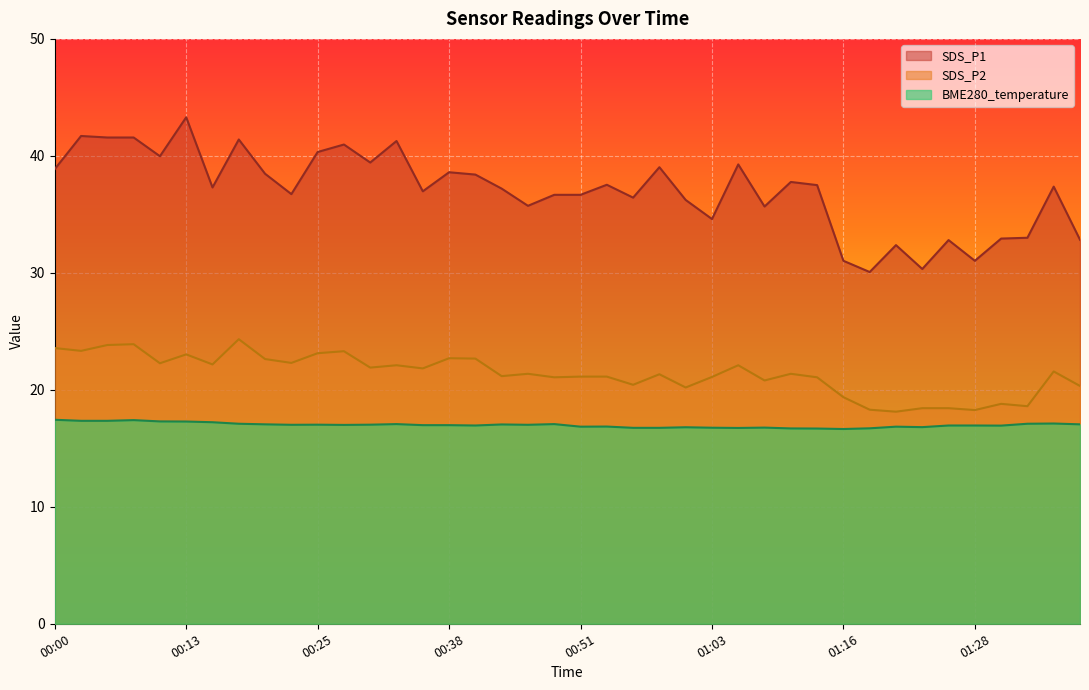

Which series has the widest spread of values?

SDS_P1